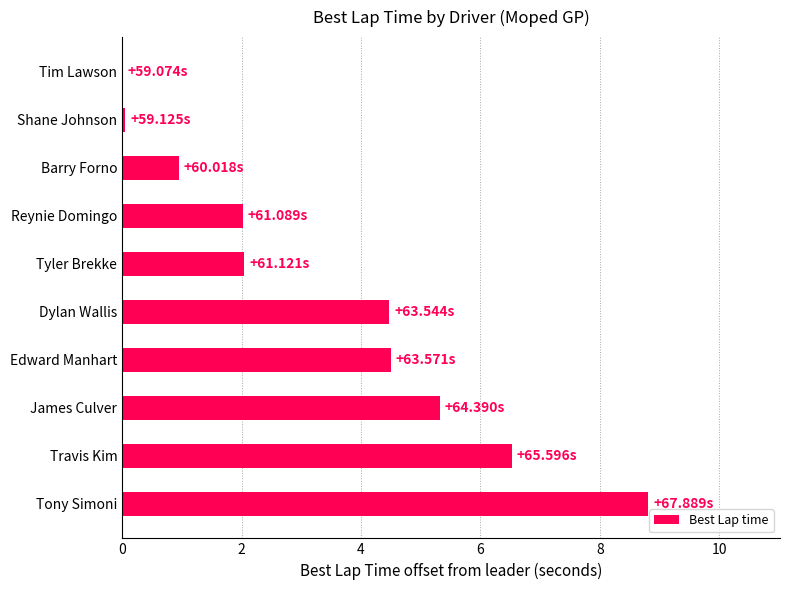

Which category has the highest value across all series?

Tony Simoni